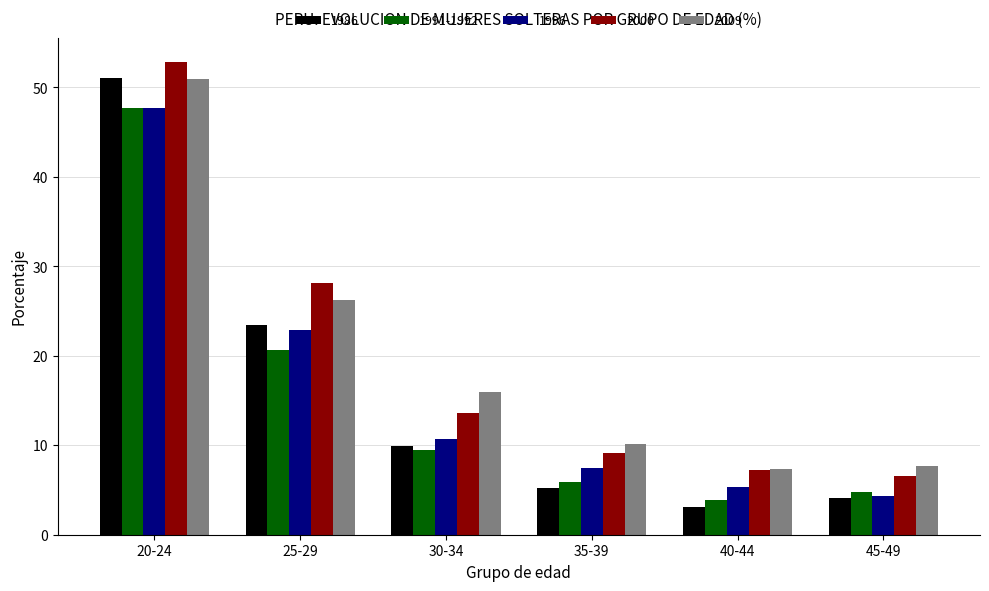

Rank the categories by 1996 value from highest to lowest.

20-24, 25-29, 30-34, 35-39, 40-44, 45-49